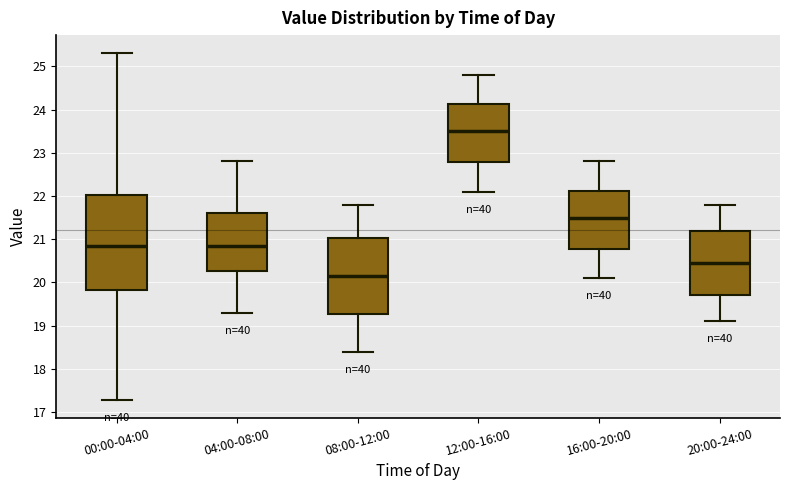

Where is the upper edge of the box for 16:00-20:00 on the y-axis? The values are not printed on the chart, so give them approximately, as read against the axis.

22.1